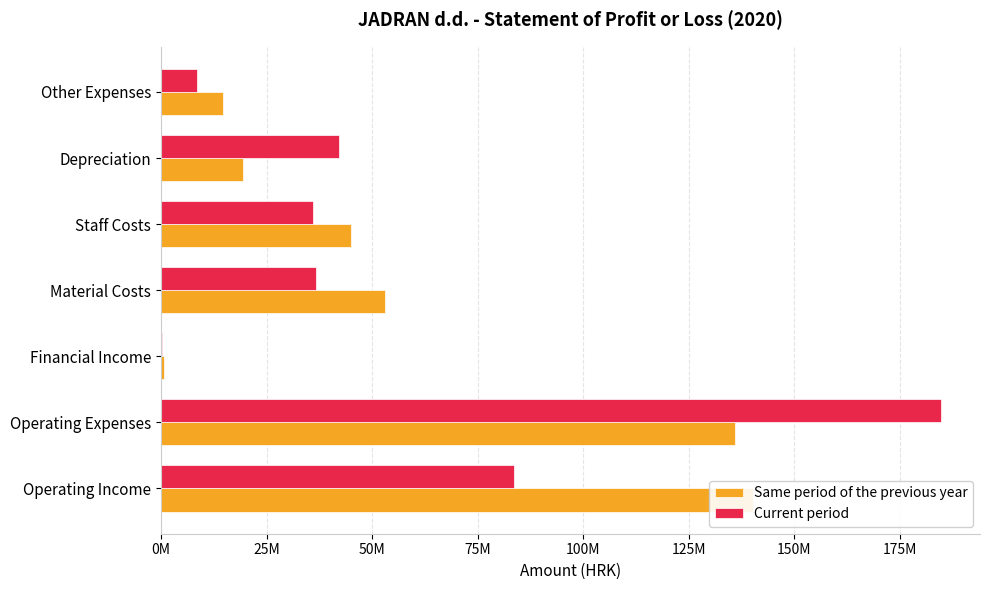

Reading right to left, extract all data points from this chart.

Same period of the previous year: 14603013	19481192	45060479	52970726	607410	135904541	140298296
Current period: 8636100	42203003	35970658	36789226	352812	184748138	83665934